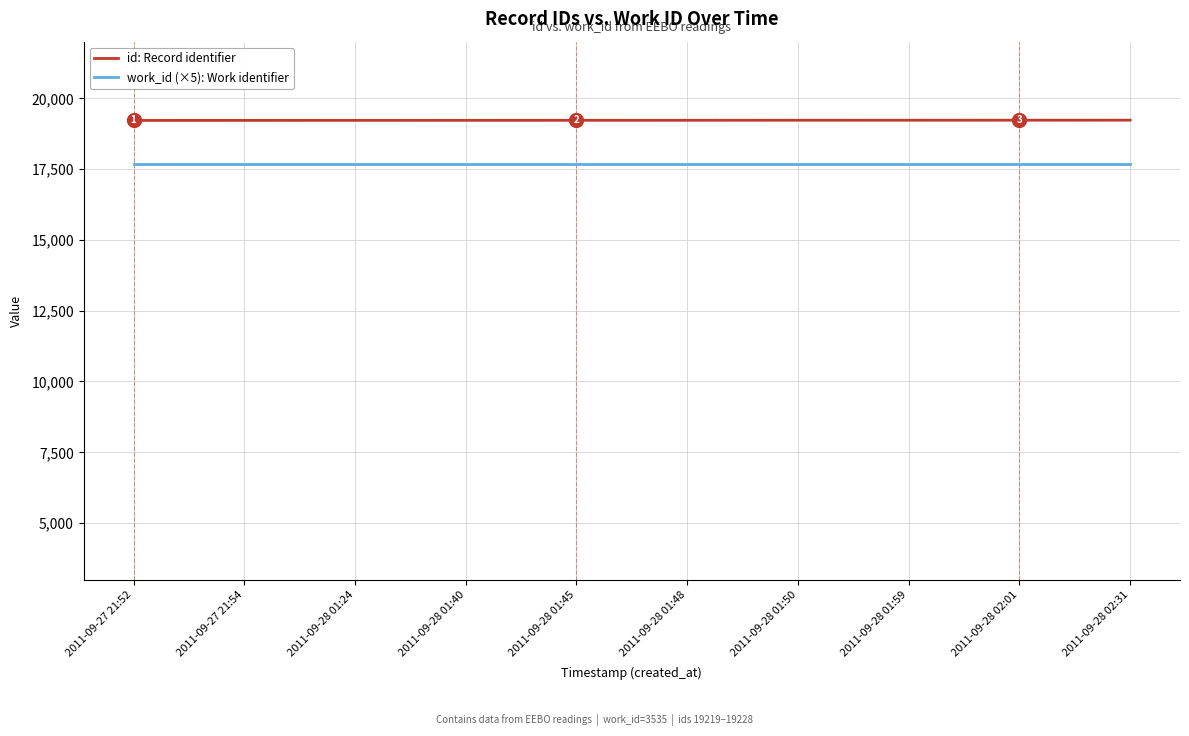

The value of work_id (×5): Work identifier at 2011-09-28 01:48 is 31205. True or false?

False